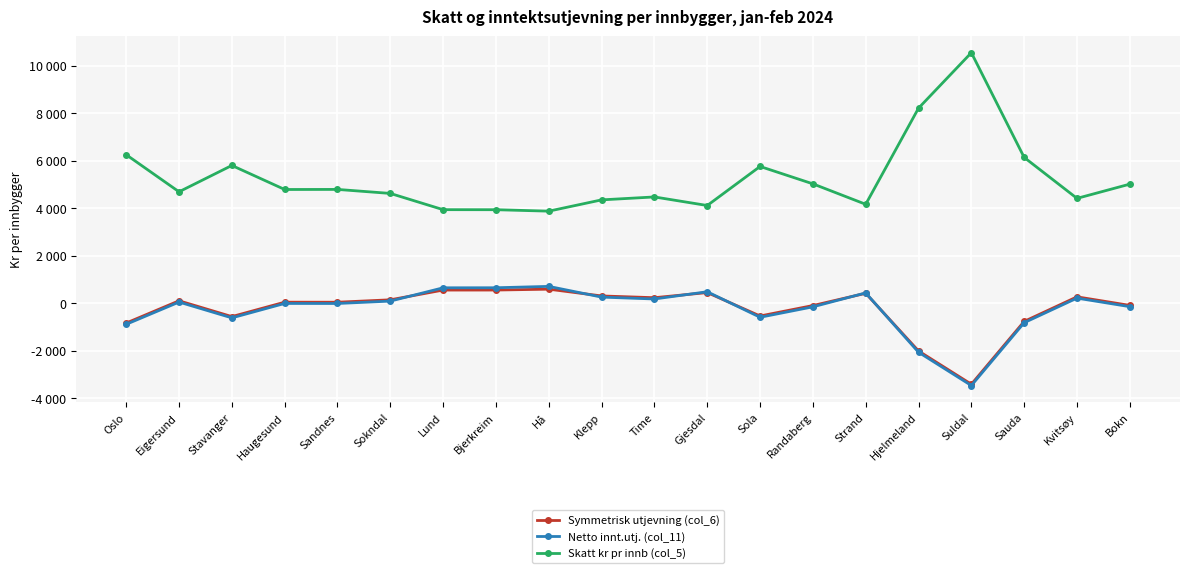

Where is the first local maximum for Netto innt.utj. (col_11)?

Eigersund